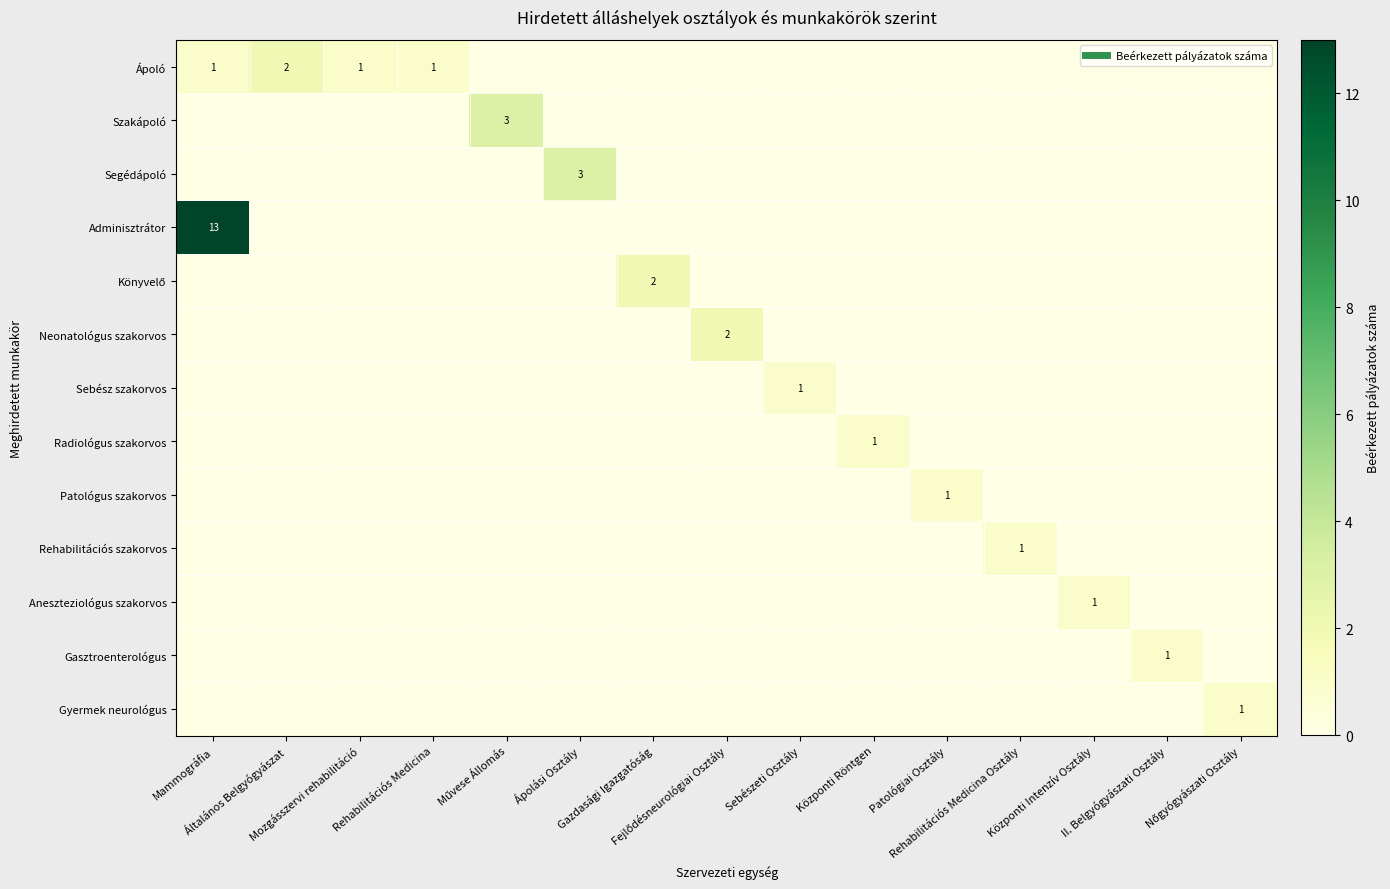

At how many categories does at least one series exceed 3?

1